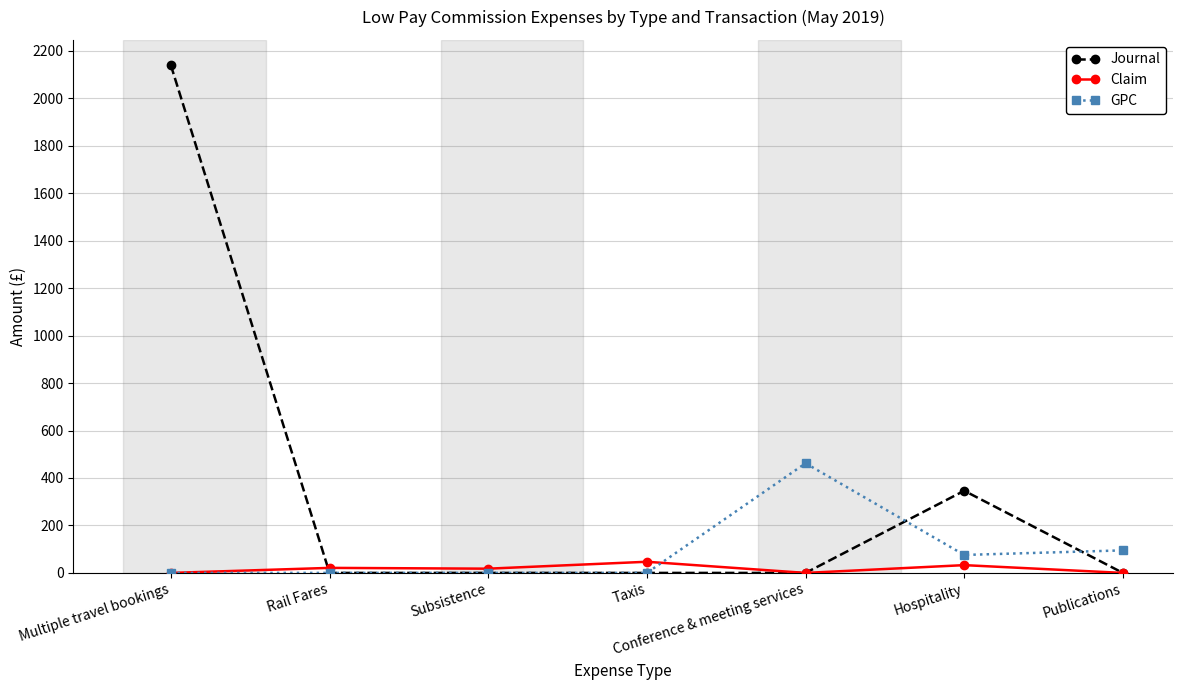

At Hospitality, list the series in order from smallest to largest.

Claim, GPC, Journal